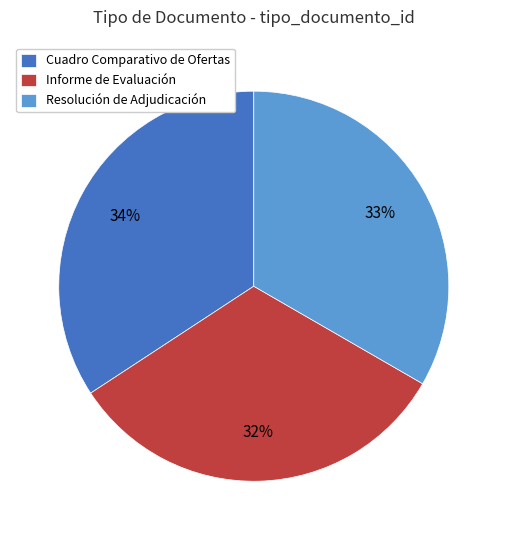

Do Cuadro Comparativo de Ofertas and Informe de Evaluación together represent more than half of the pie?

Yes